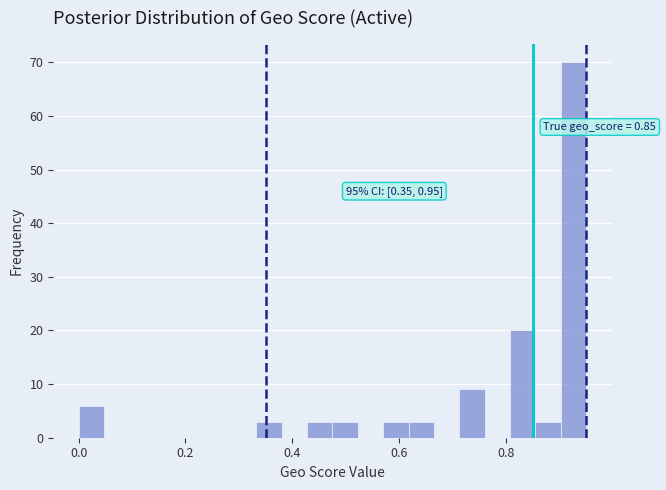

Around what value on the x-axis is the tallest bar? Give the approximate position of its centre, as read against the axis.

0.92